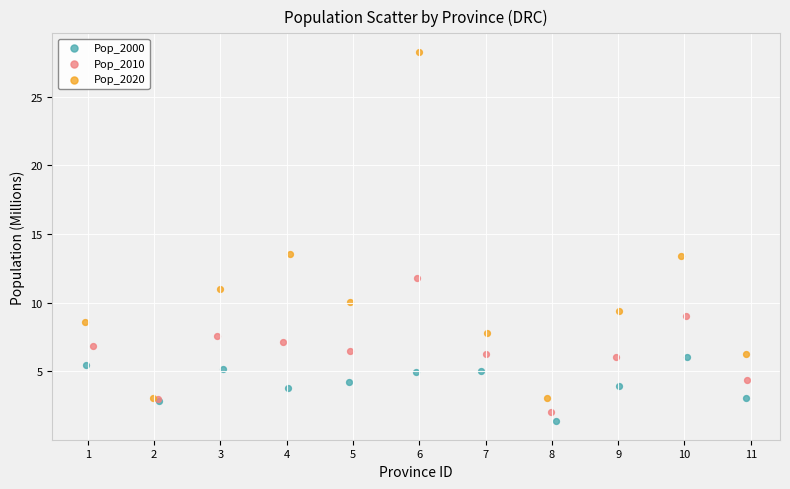

Which series has the widest spread of Y values?

Pop_2020